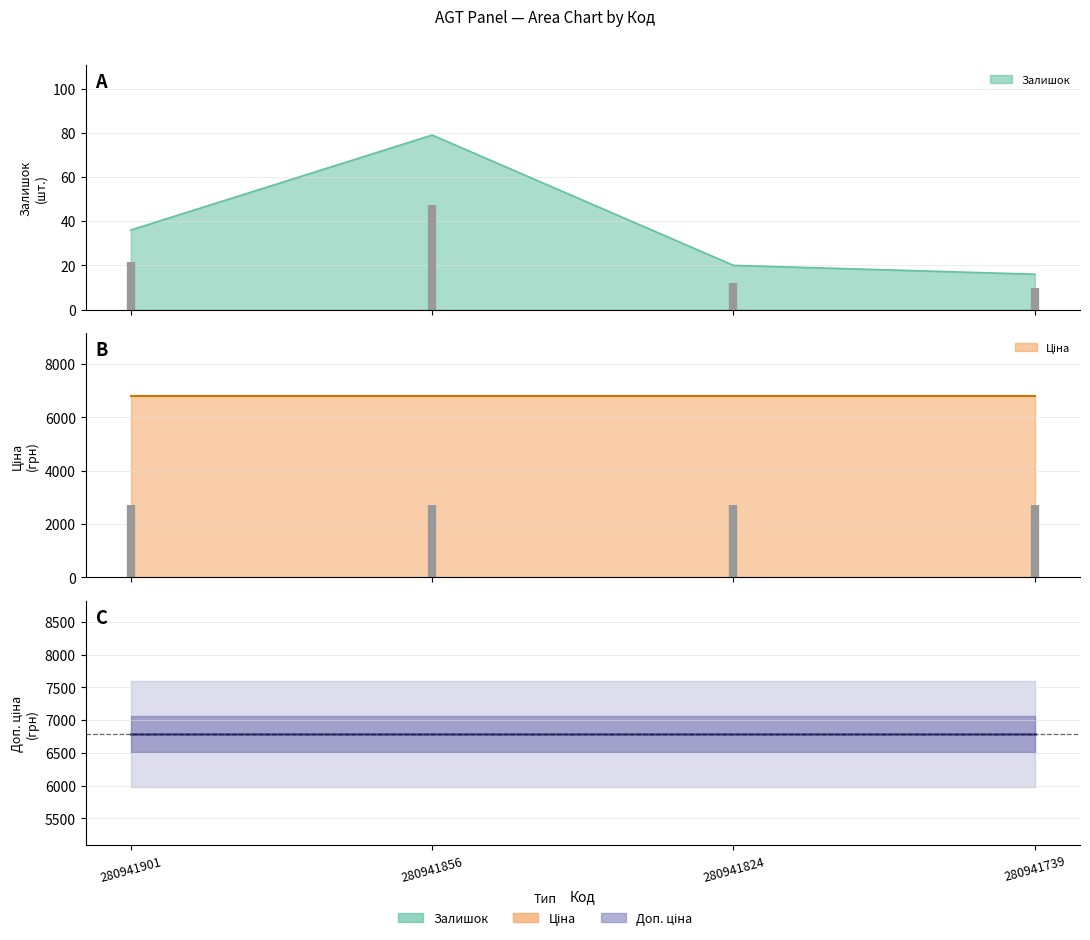

How many lines are shown in the chart?

3